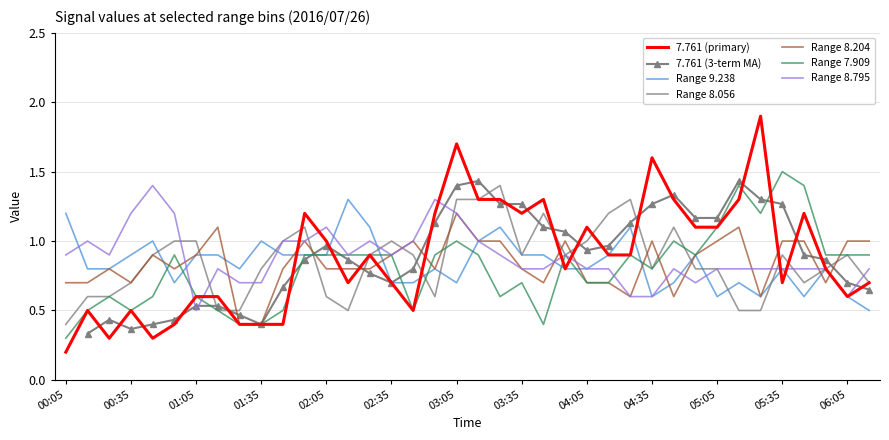

What is the minimum value for Range 7.909?

0.3